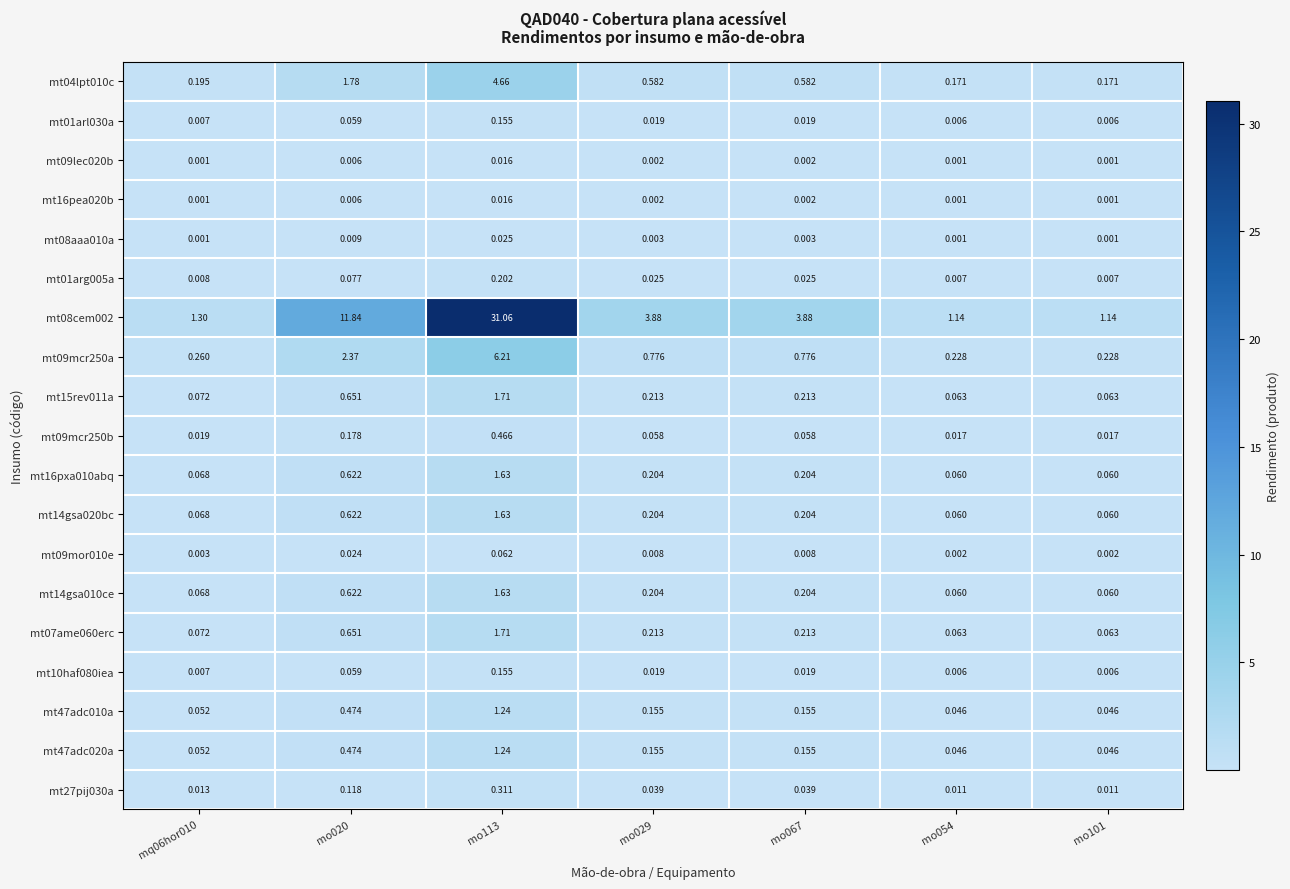

At which category is the sum across all series the highest?

mo113